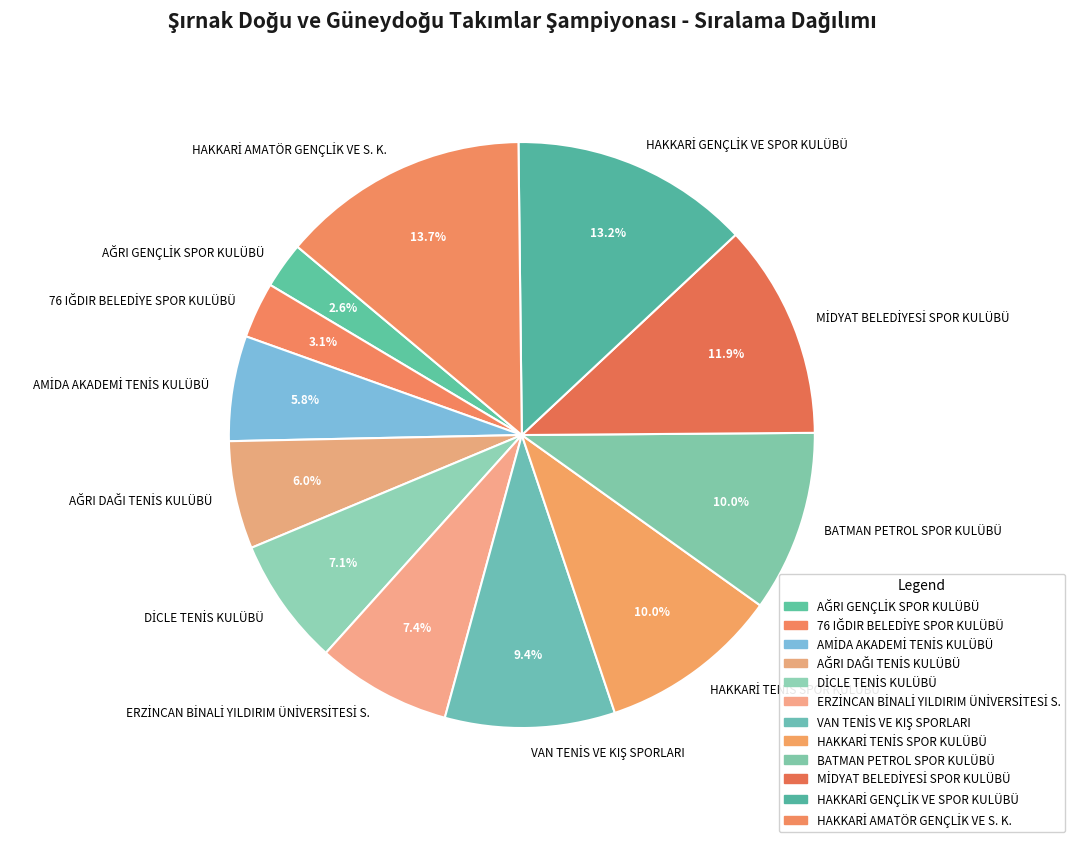

What percentage is NOT represented by BATMAN PETROL SPOR KULÜBÜ?

90.0%